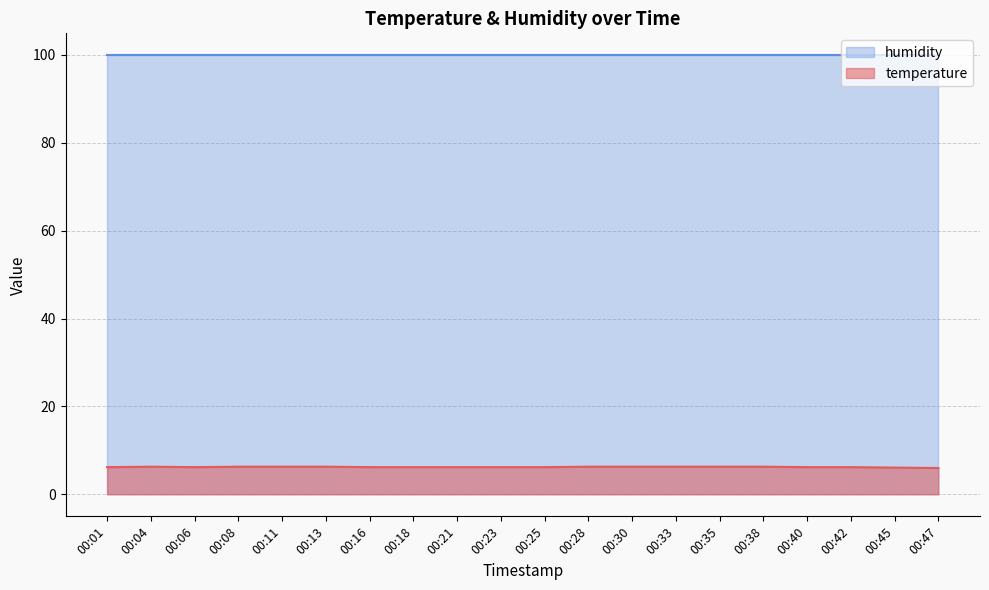

Approximately how many times larger is the value at 00:16 compared to 00:42?

1.0